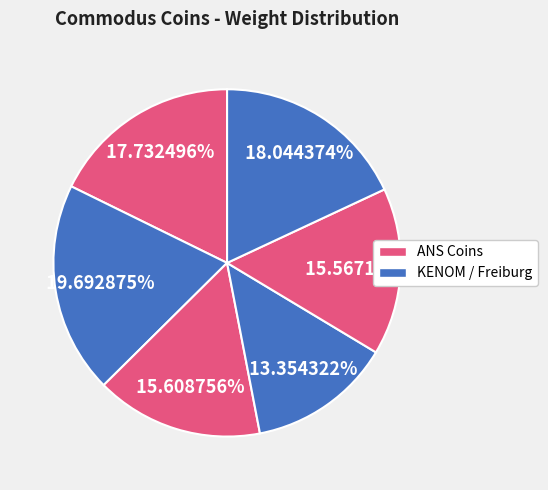

How many segments does this pie chart have?

6